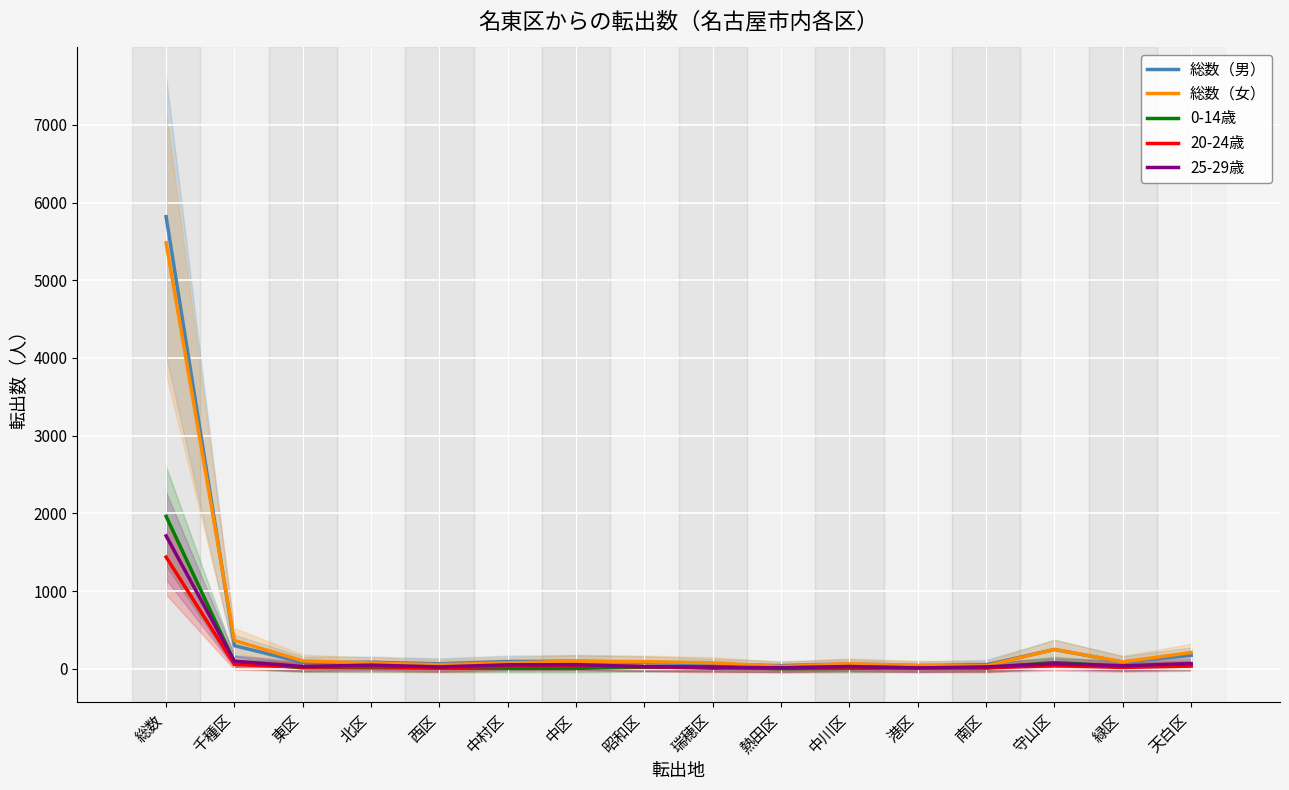

What is the label of the 11th point from the left?

中川区